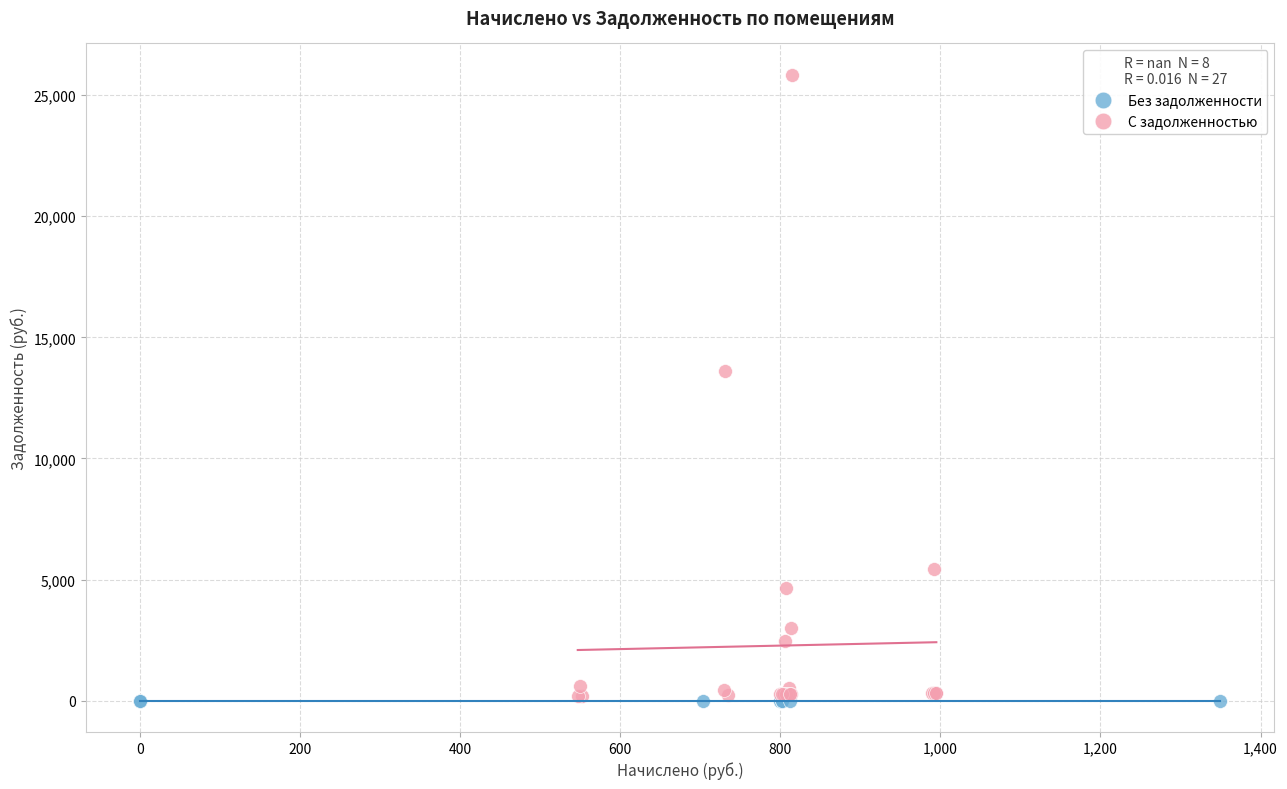

Which series reaches the maximum Y coordinate?

С задолженностью